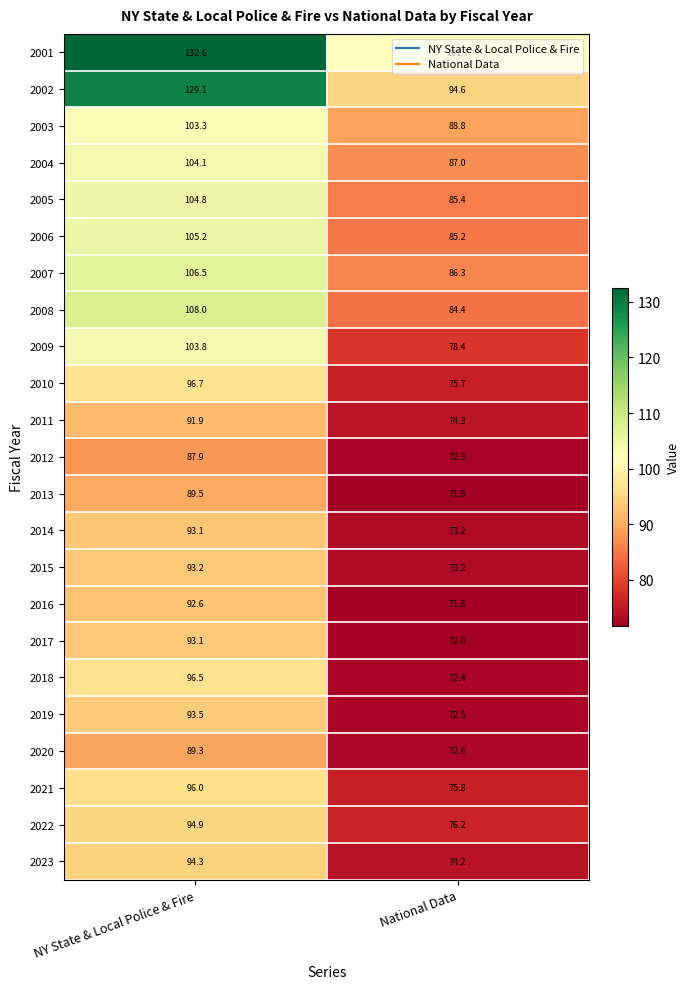

Which series has the largest total across all categories?

2001